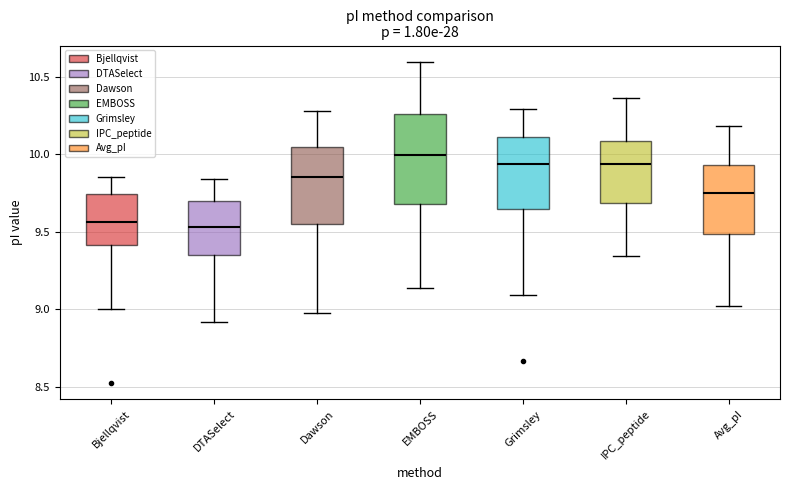

Where does the upper whisker of the box for DTASelect end on the y-axis? The values are not printed on the chart, so give them approximately, as read against the axis.

9.85